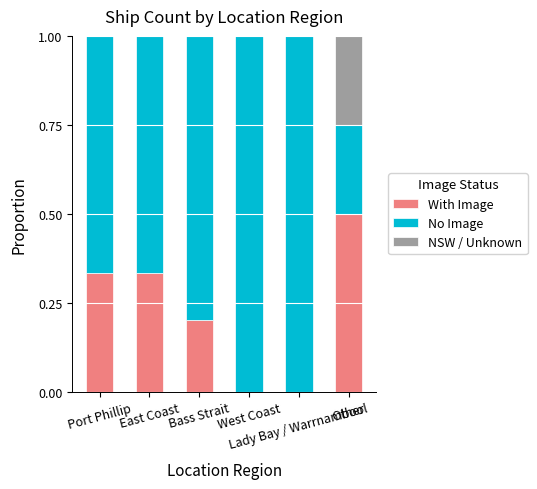

What is the sum of all No Image values?

4.4